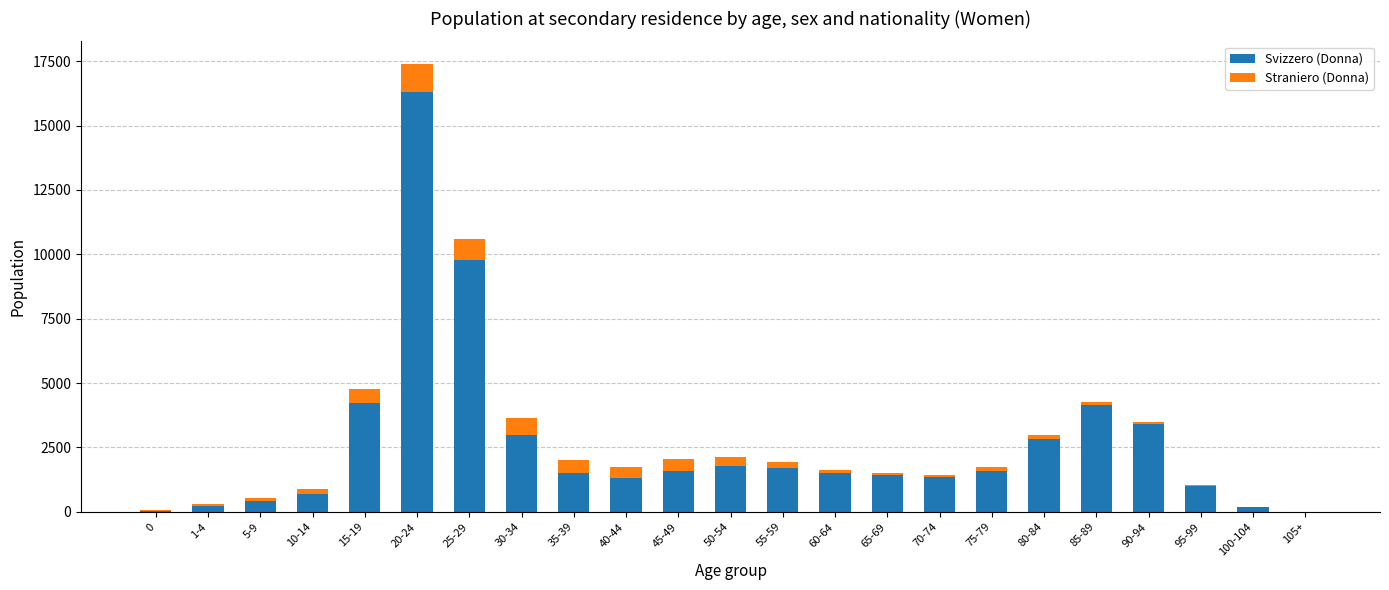

The value of Svizzero (Donna) at 60-64 is 405. True or false?

False